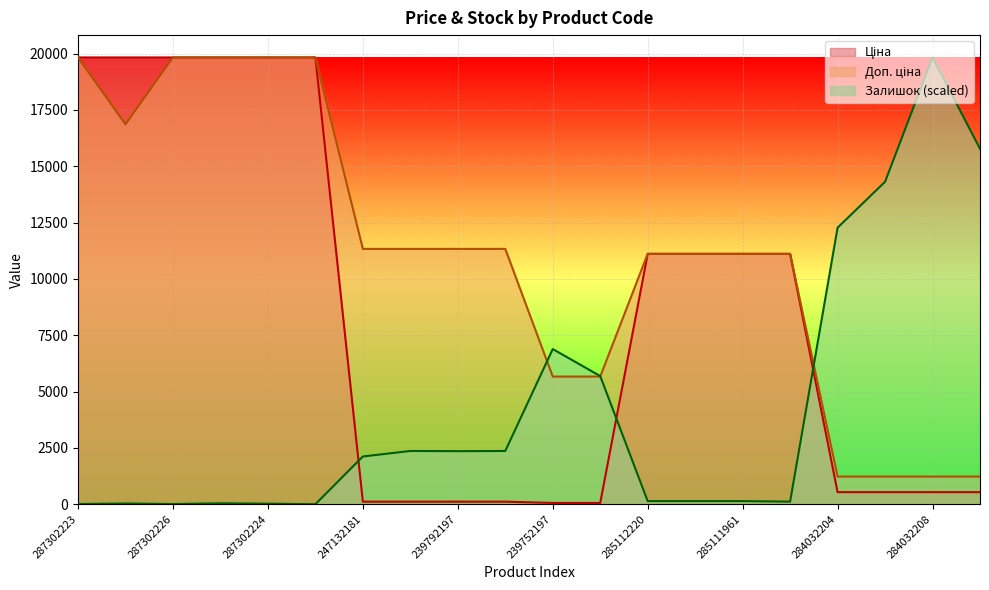

At which category is the sum across all series the highest?

287302225